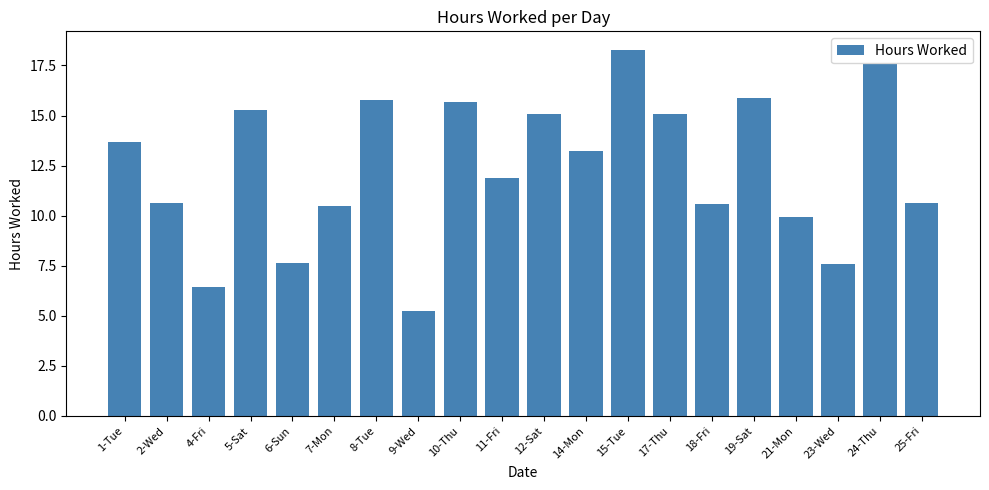

At which label does the data first exceed 13?

1-Tue